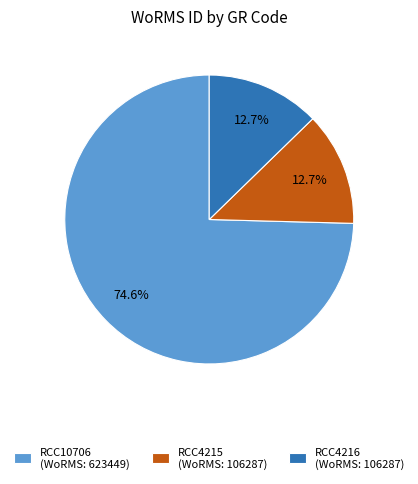

Is there any slice that represents more than half of the pie?

Yes